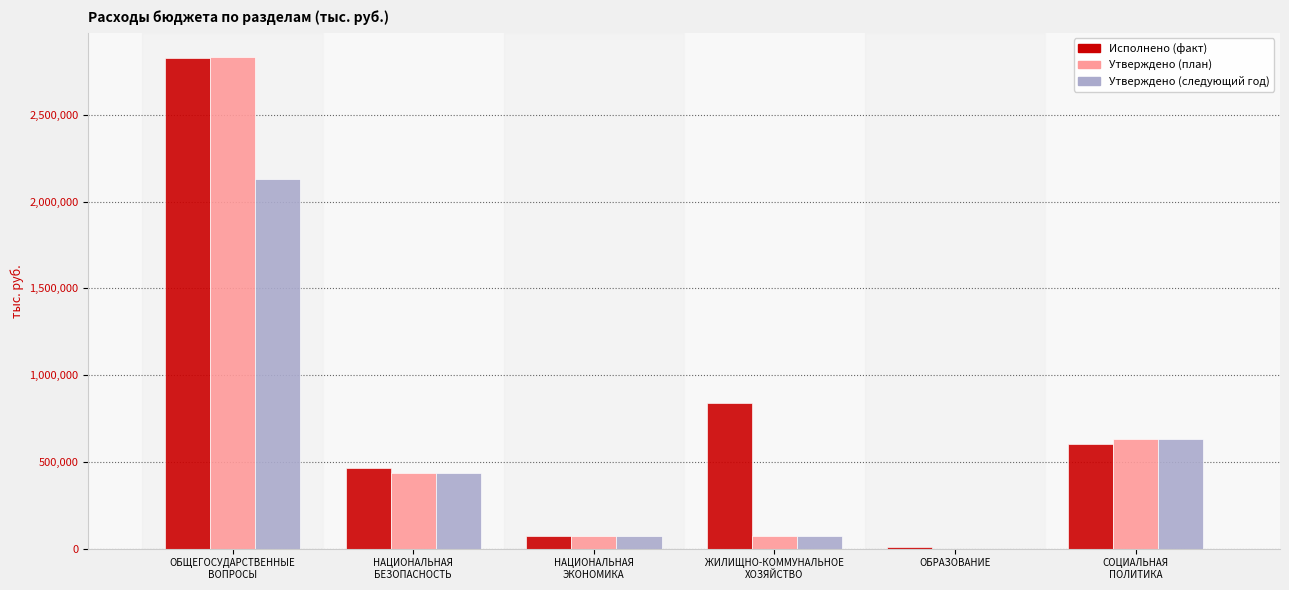

How many data points does each series have?

6